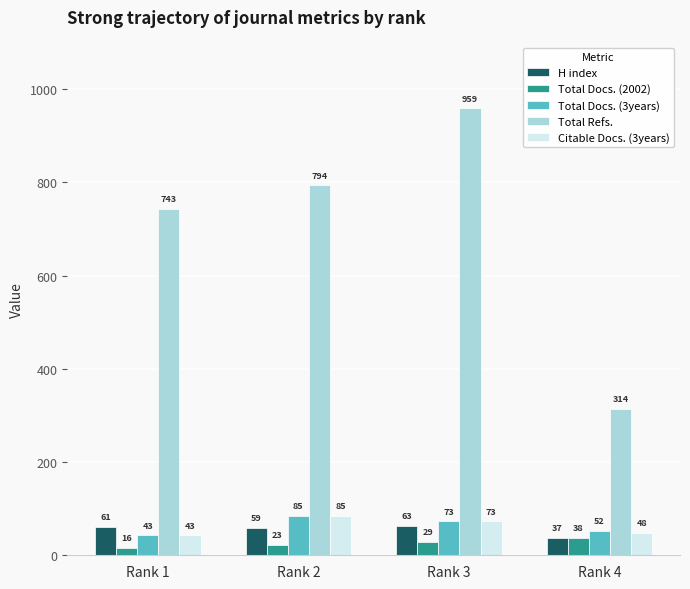

Count the Citable Docs. (3years) values in the range 48 to 85.

3